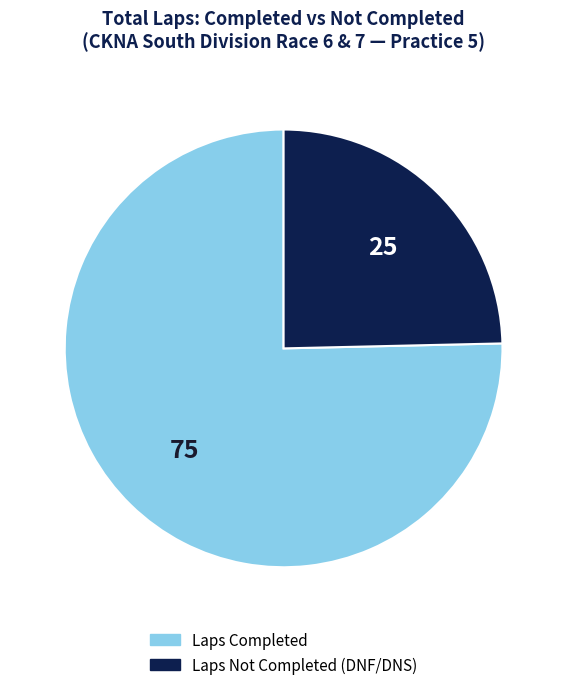

Does any single category account for the majority?

Yes